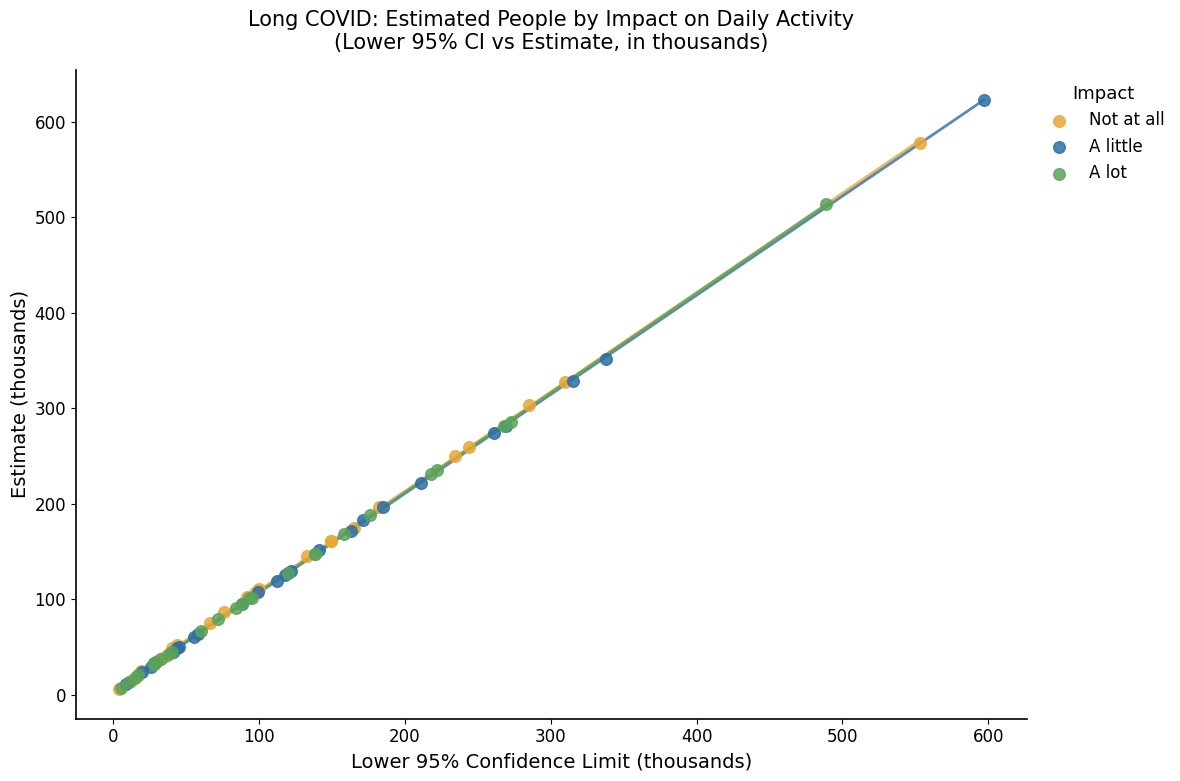

What are all the series names shown in the legend?

Not at all, A little, A lot